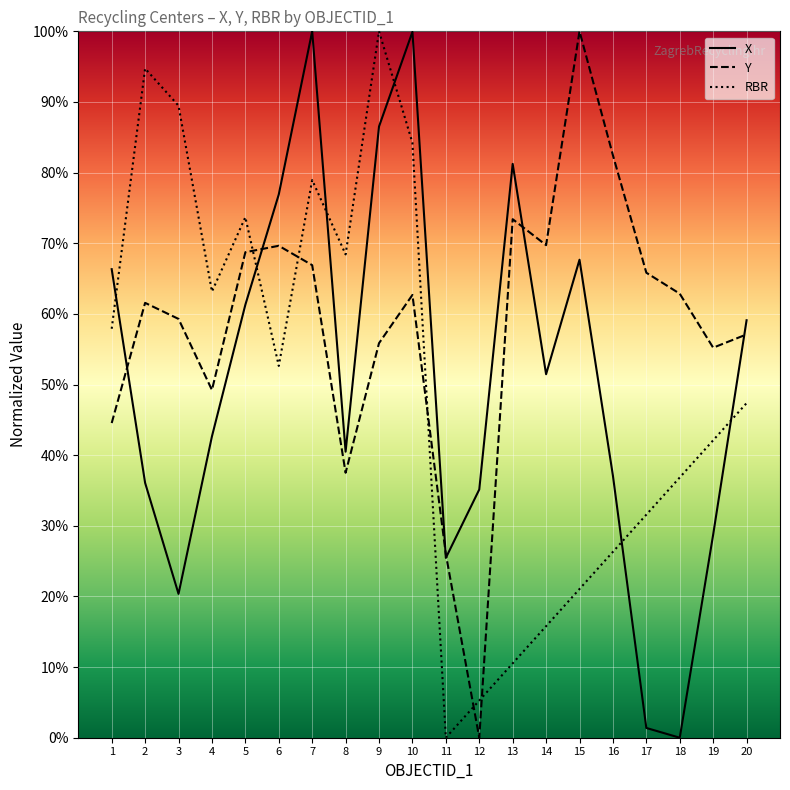

True or false: Y and X cross at least once.

True